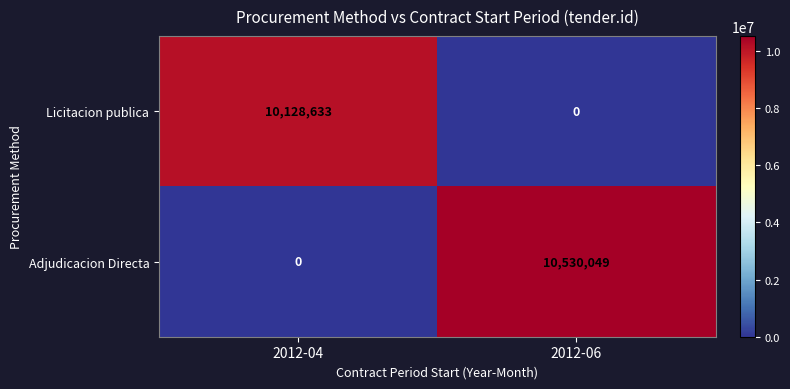

List the series in order of their peak value, lowest first.

Licitacion publica, Adjudicacion Directa